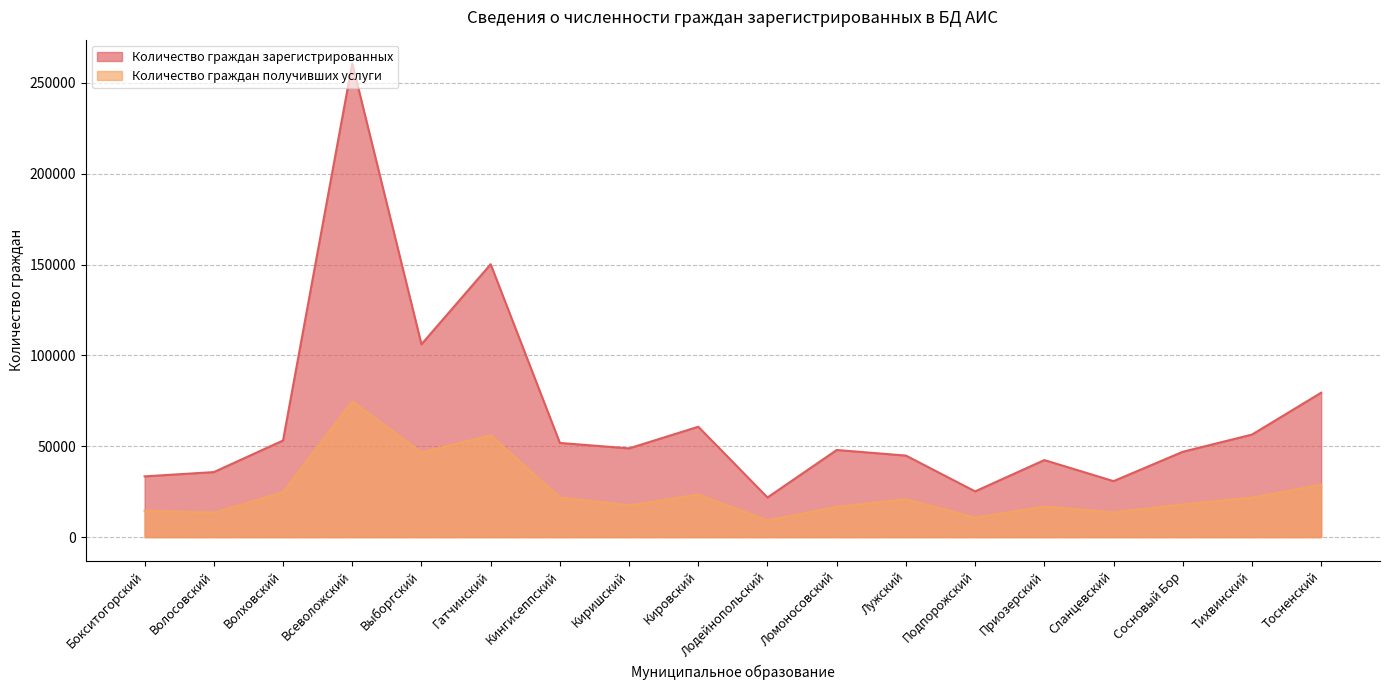

What position from the left is Ломоносовский?

11